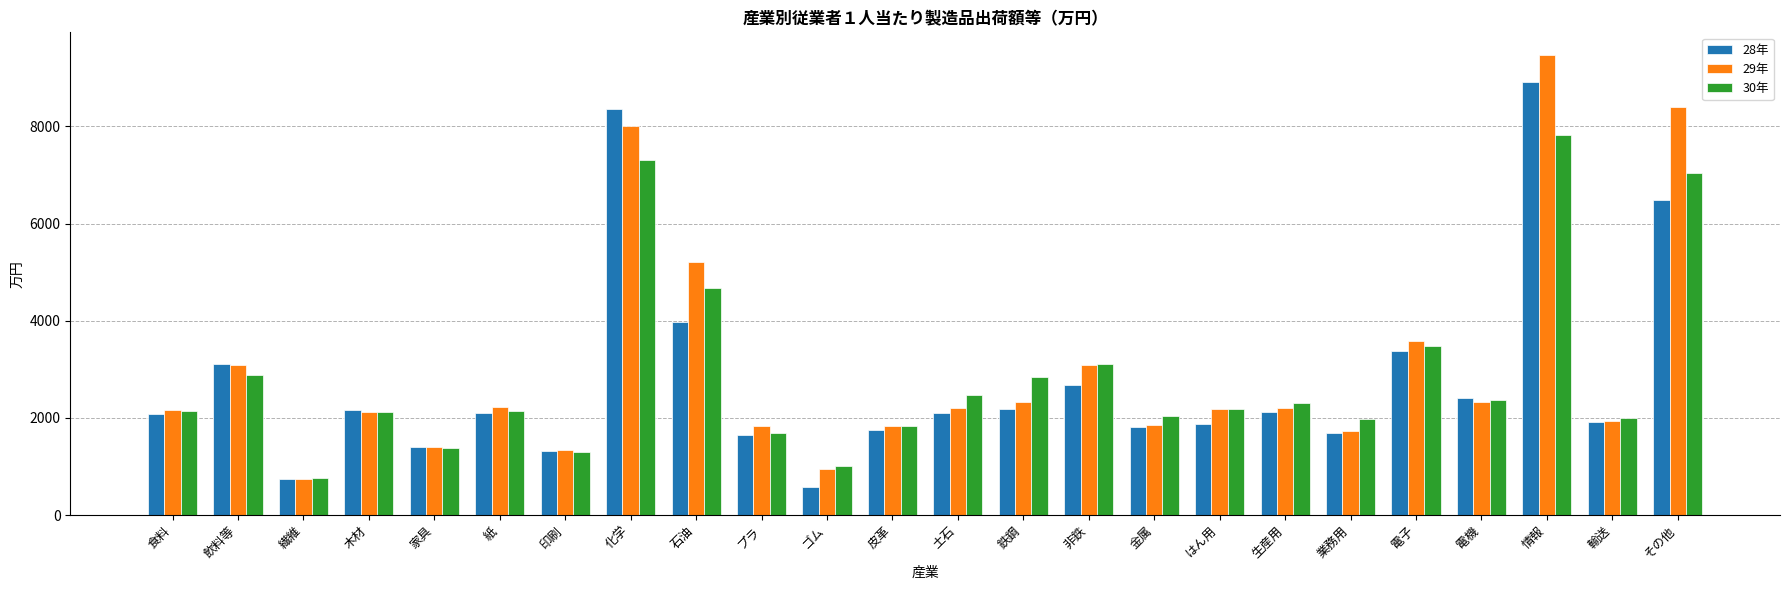

What is the spread (max minus min) of values at 情報?

1640